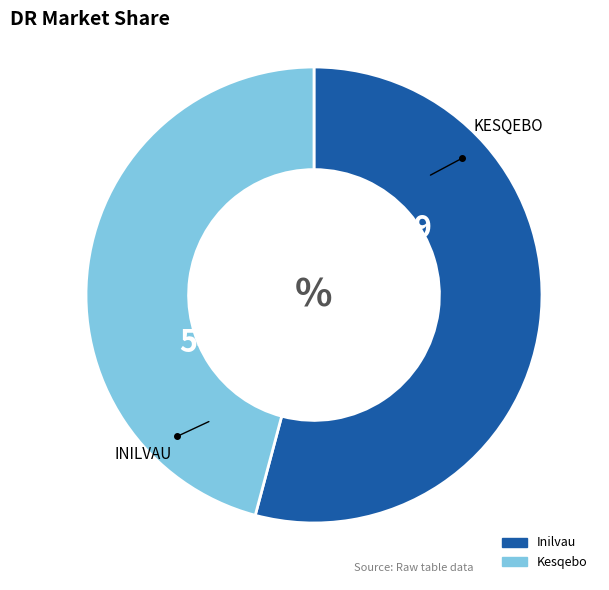

Rank the categories by value from highest to lowest.

Inilvau, Kesqebo